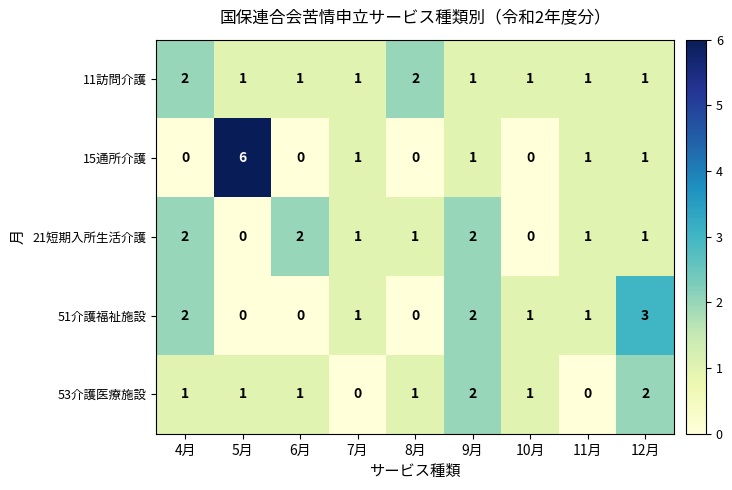

What is the difference between the maximum and minimum values in the 51介護福祉施設 series?

3